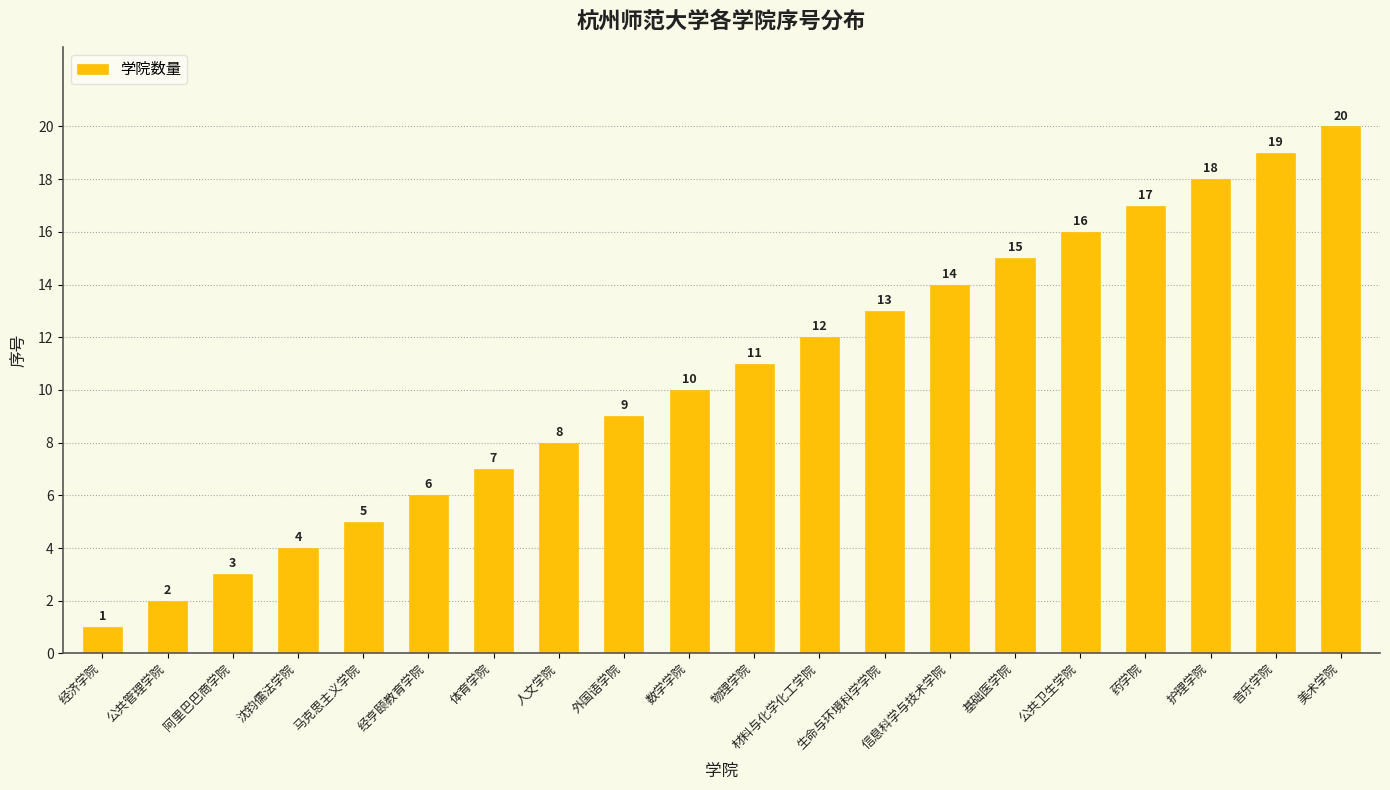

What value does the data have at 药学院, to the nearest 5?

15